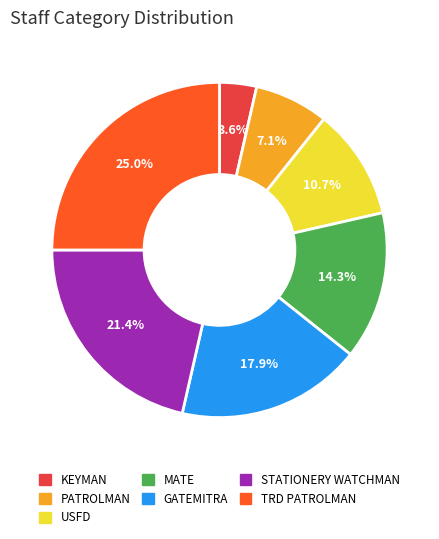

How many segments does this pie chart have?

7